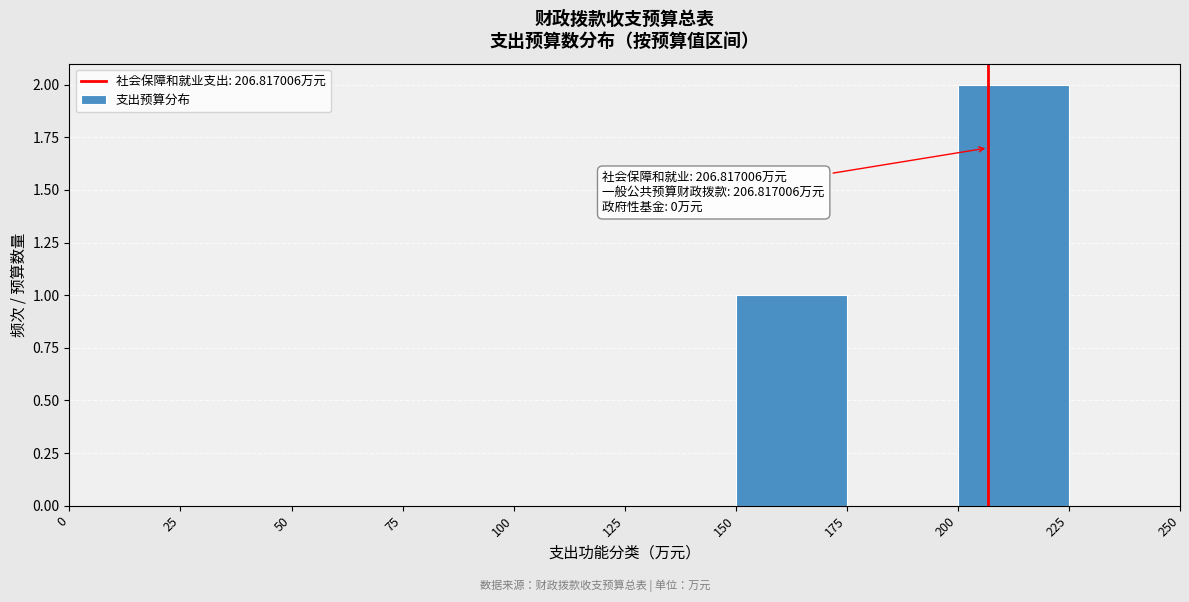

Which range on the x-axis has the tallest bar?

200 to 225